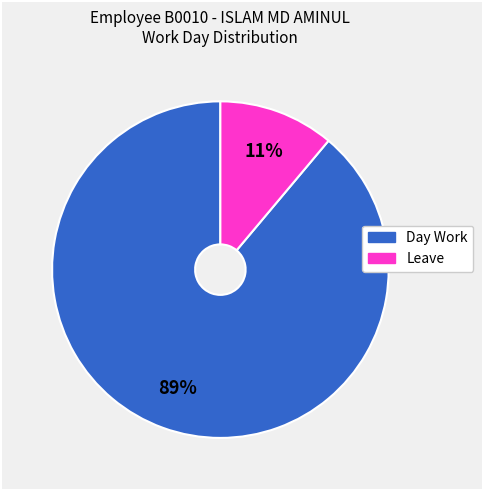

Which category has the biggest portion of the pie?

Day Work